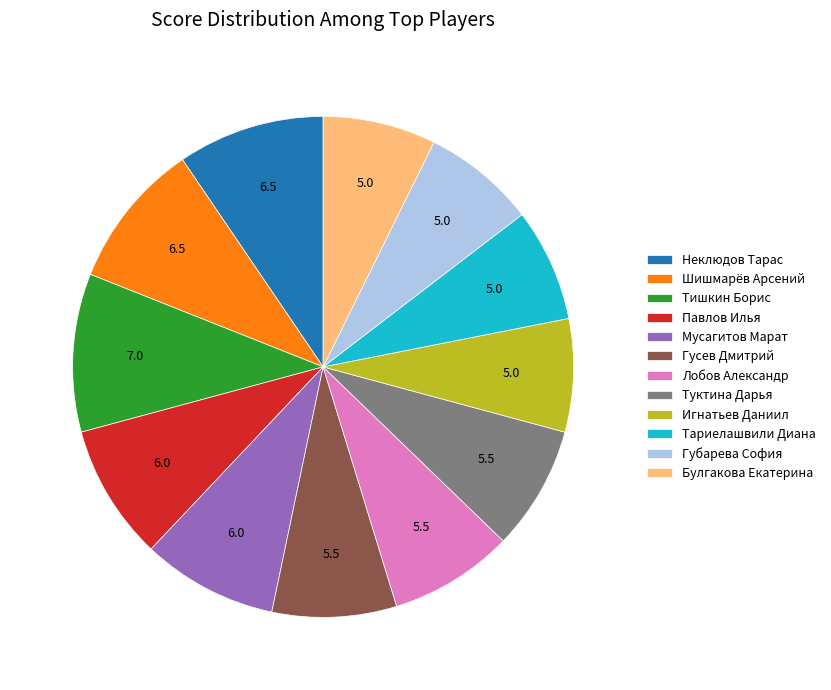

What is the largest slice in the pie chart?

Тишкин Борис